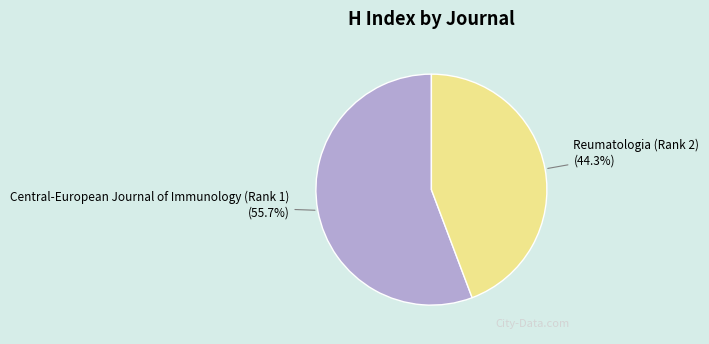

Rank the categories by value from lowest to highest.

Reumatologia (Rank 2), Central-European Journal of Immunology (Rank 1)